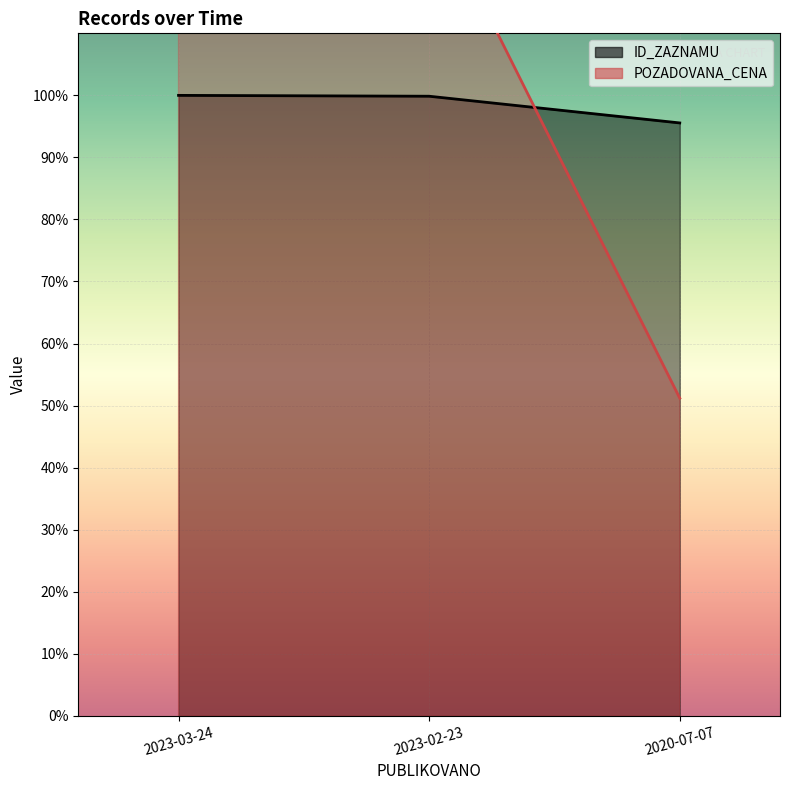

Is the value of POZADOVANA_CENA at 2023-02-23 greater than the value of ID_ZAZNAMU at 2020-07-07?

Yes